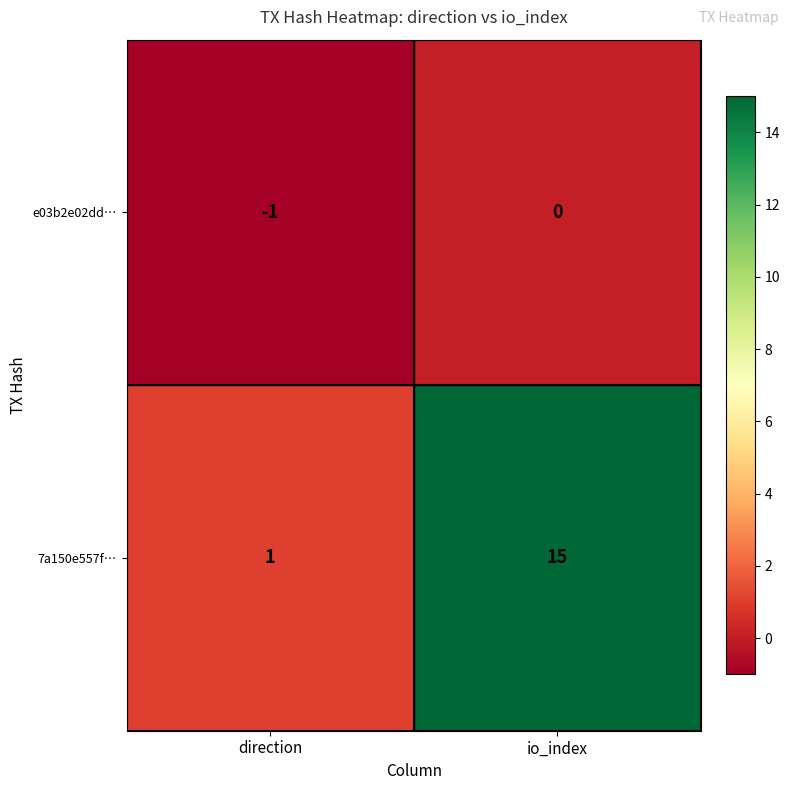

Where is e03b2e02dd… nearest to the value 0?

io_index